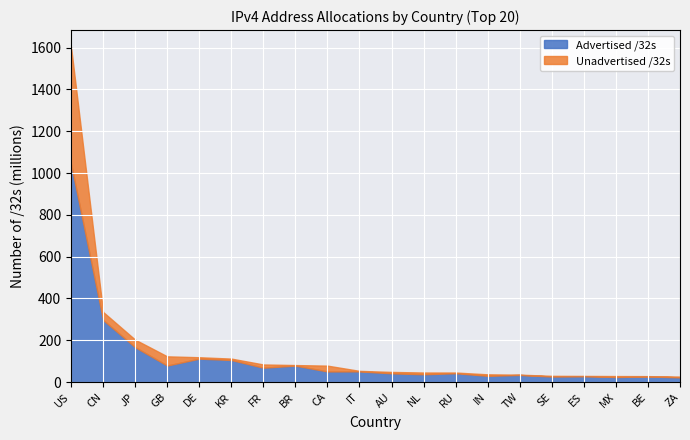

Reading left to right, extract all data points from this chart.

Advertised /32s: US=1044484224	CN=297251584	JP=166890816	GB=79096576	DE=112129280	KR=105586304	FR=68771840	BR=78826048	CA=50846720	IT=51190016	AU=41860540	NL=37294368	RU=42428416	IN=29893632	TW=34117376	SE=26593920	ES=28208640	MX=24216064	BE=26905856	ZA=22509312
Unadvertised /32s: US=559547264	CN=38361088	JP=36191168	GB=44033304	DE=6706368	KR=6785152	FR=15449136	BR=2572480	CA=27760896	IT=2472256	AU=6708036	NL=8388288	RU=3228800	IN=7142912	TW=1361152	SE=3234536	ES=1180992	MX=4565760	BE=1508736	ZA=3846656